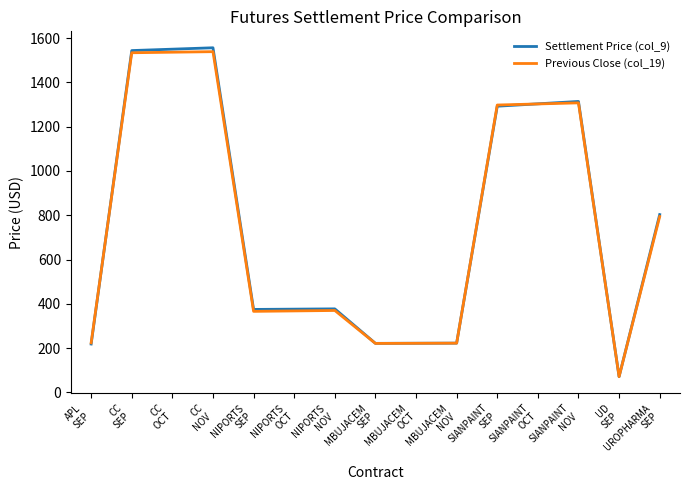

What is the lowest value of the Previous Close (col_19) series?

71.1